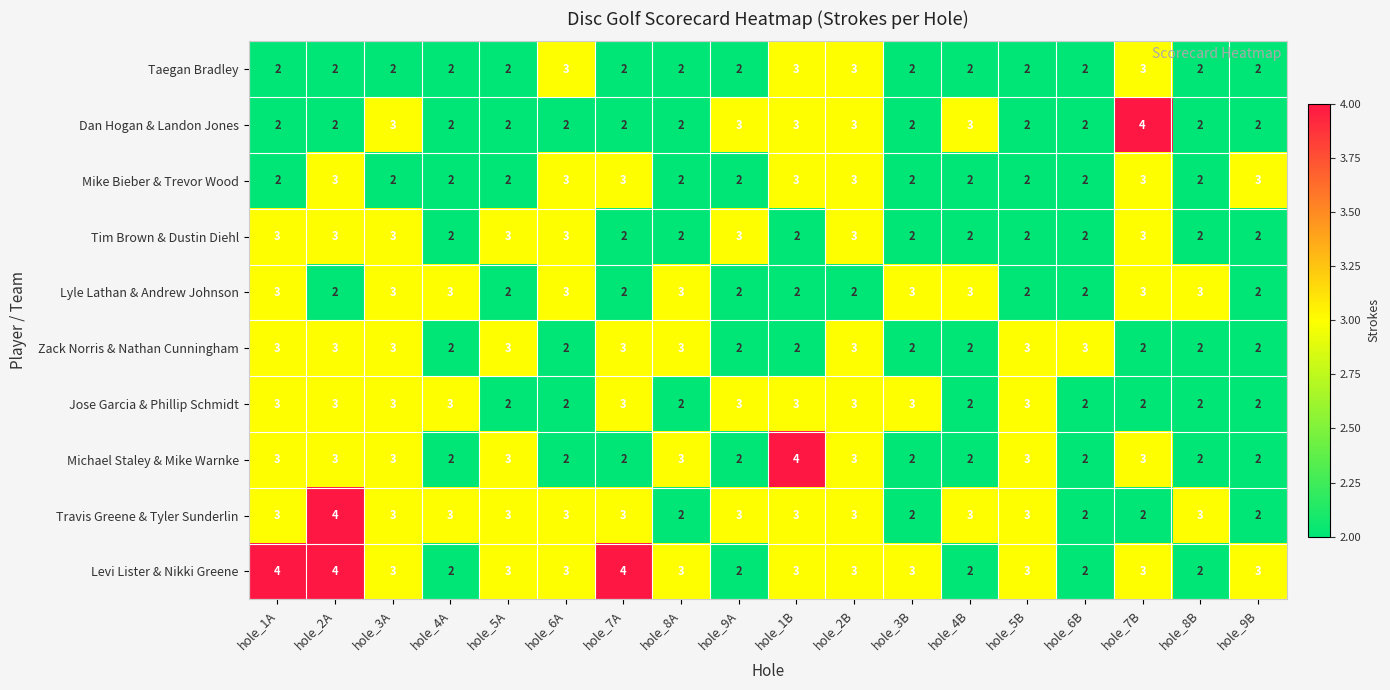

Which series changed the most between hole_2A and hole_8B?

Levi Lister & Nikki Greene